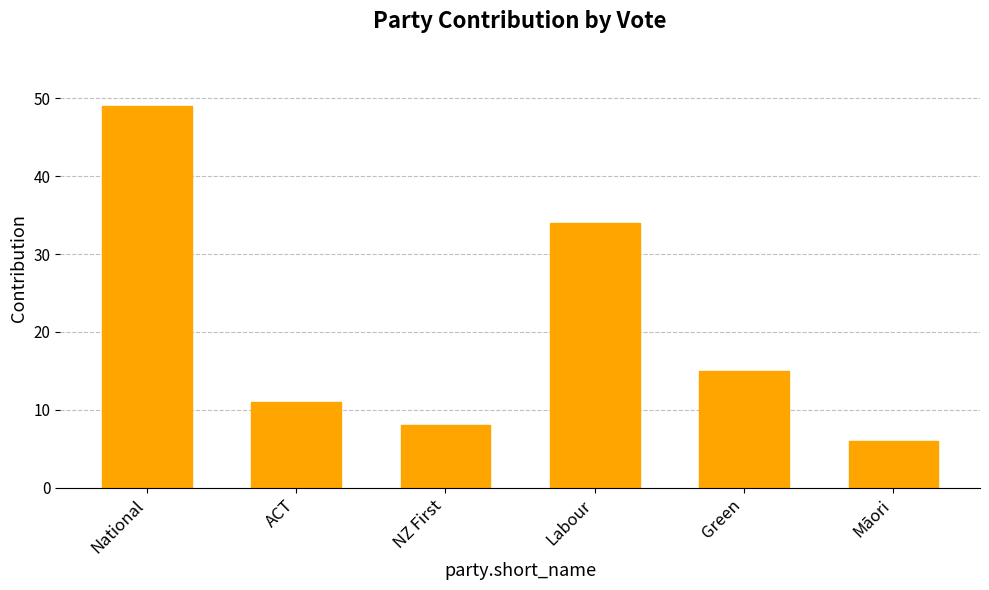

What is the minimum value shown in the chart?

6